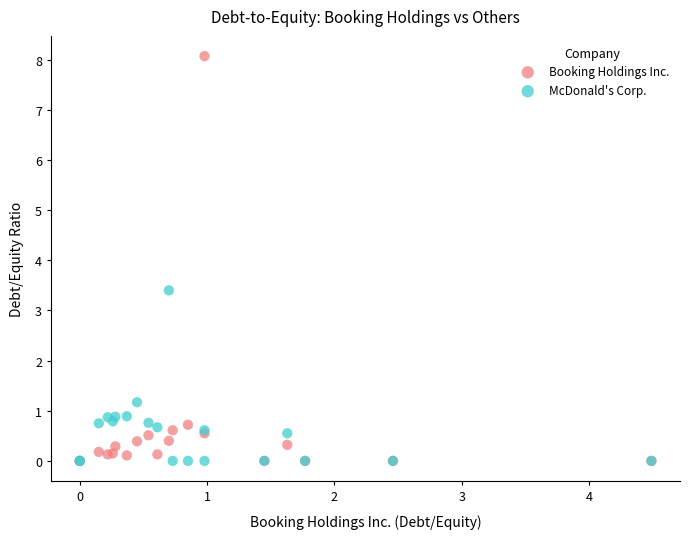

Across all series, what Y value is closest to 4?

3.4